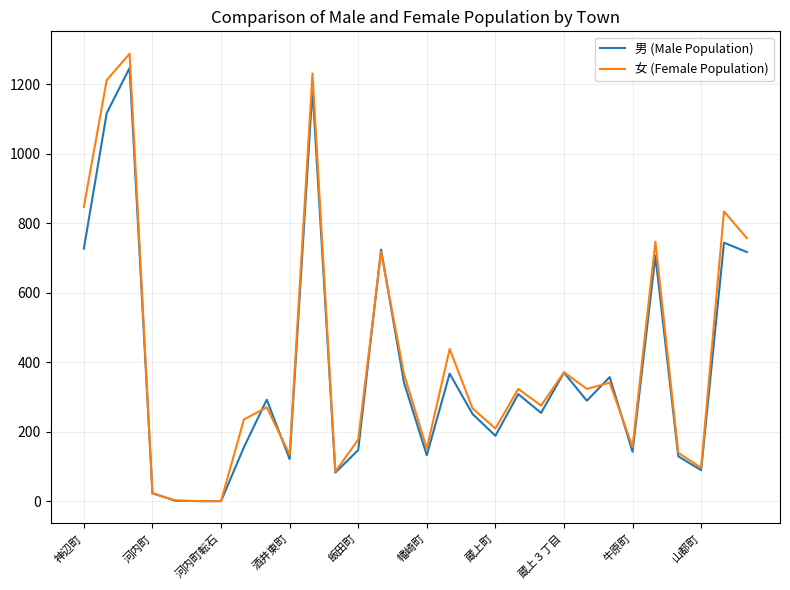

What is the difference between the second highest and minimum values in the 男 (Male Population) series?

1186